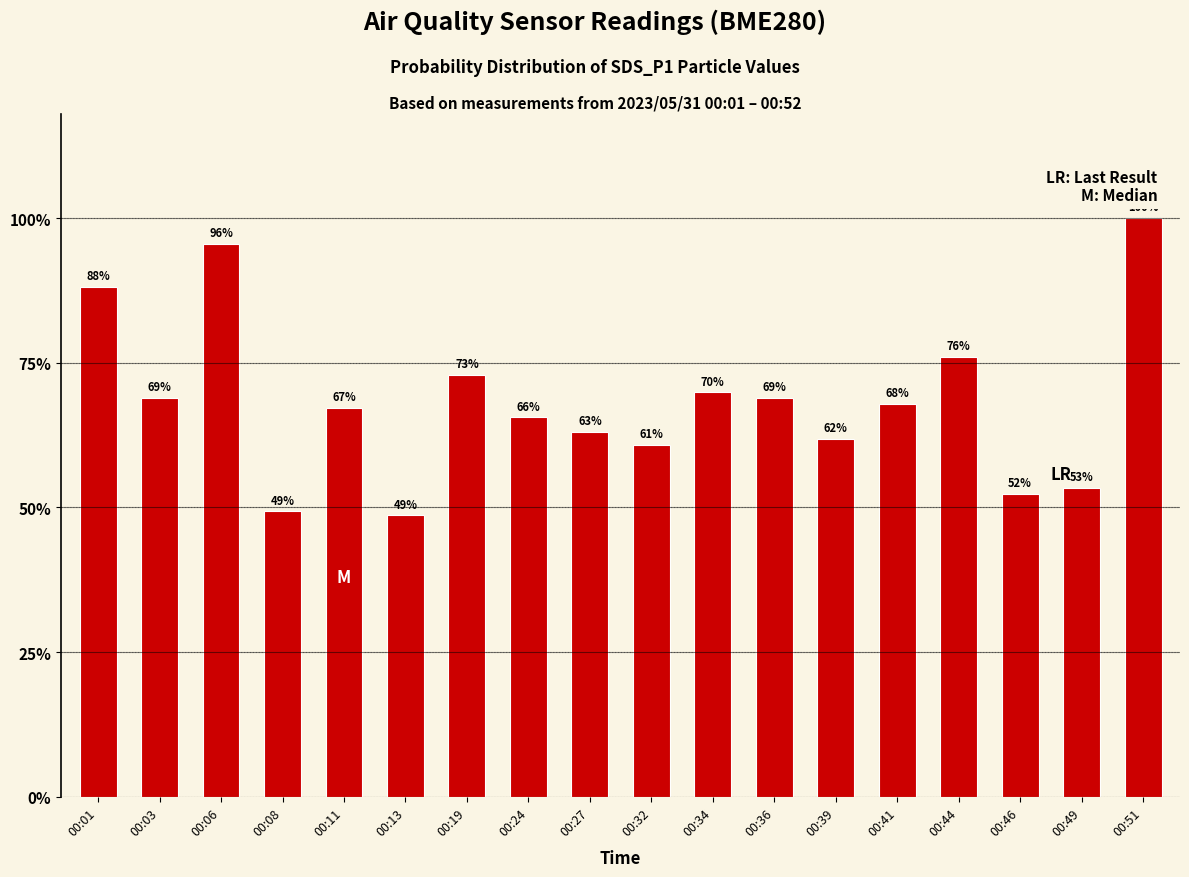

Is it true that the value at 00:19 is 4.7?

False